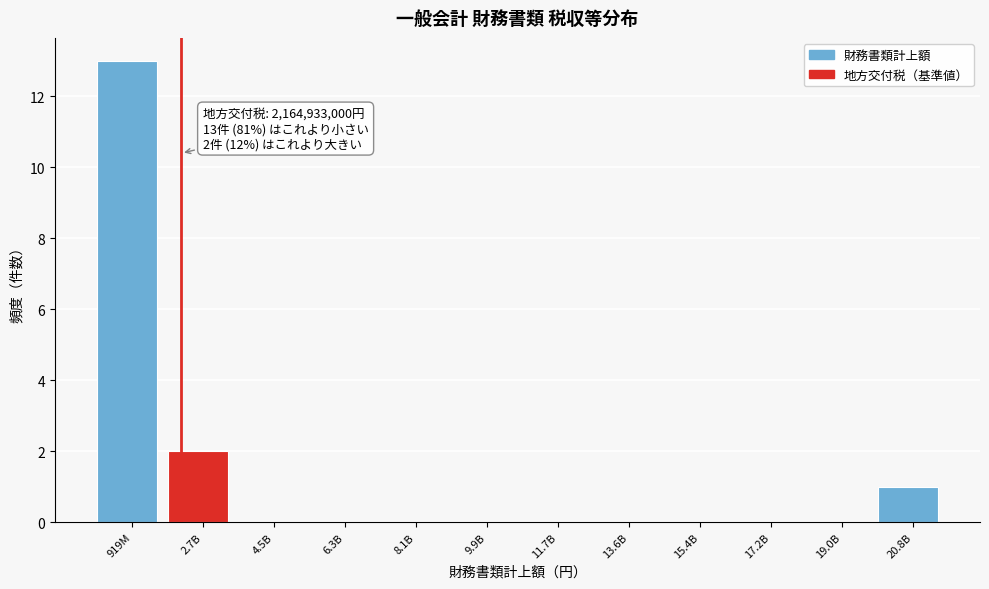

Reading left to right, transcribe all the data shown in this chart.

919M=13	2.7B=2	4.5B=0	6.3B=0	8.1B=0	9.9B=0	11.7B=0	13.6B=0	15.4B=0	17.2B=0	19.0B=0	20.8B=1